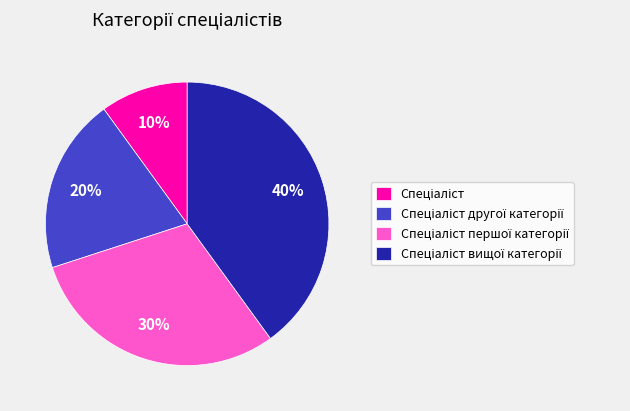

Is there a majority slice in this chart?

No